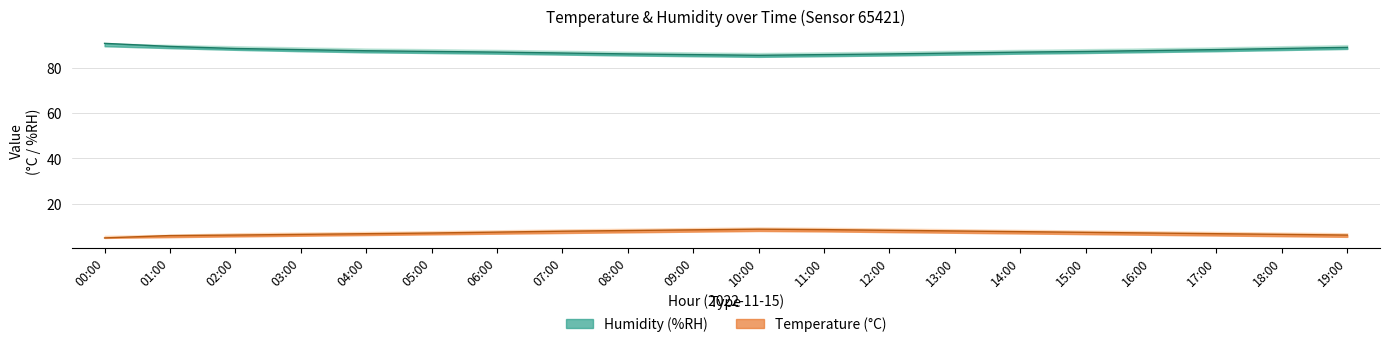

How many data points does each series have?

20